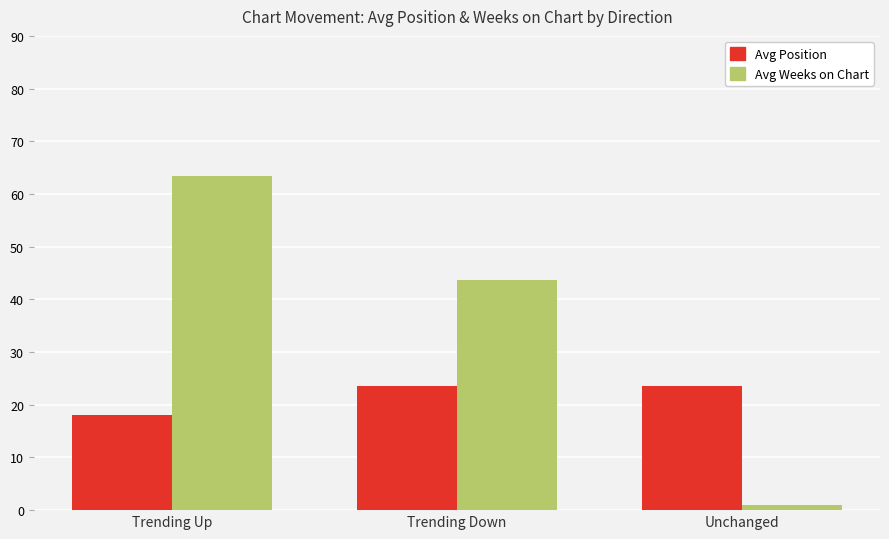

What is the highest value of the Avg Position series?

23.6